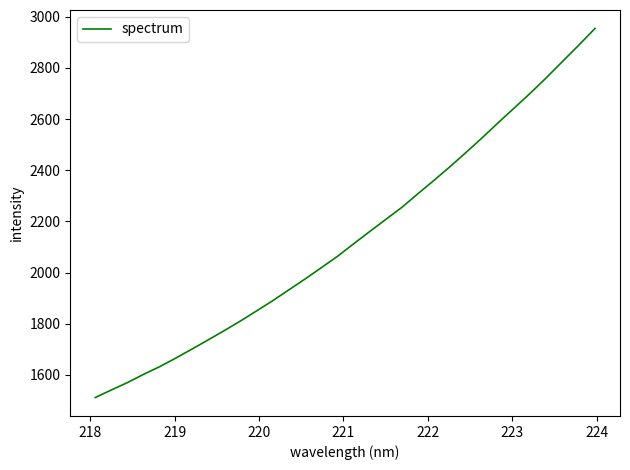

What is the maximum value shown in the chart?

2954.2